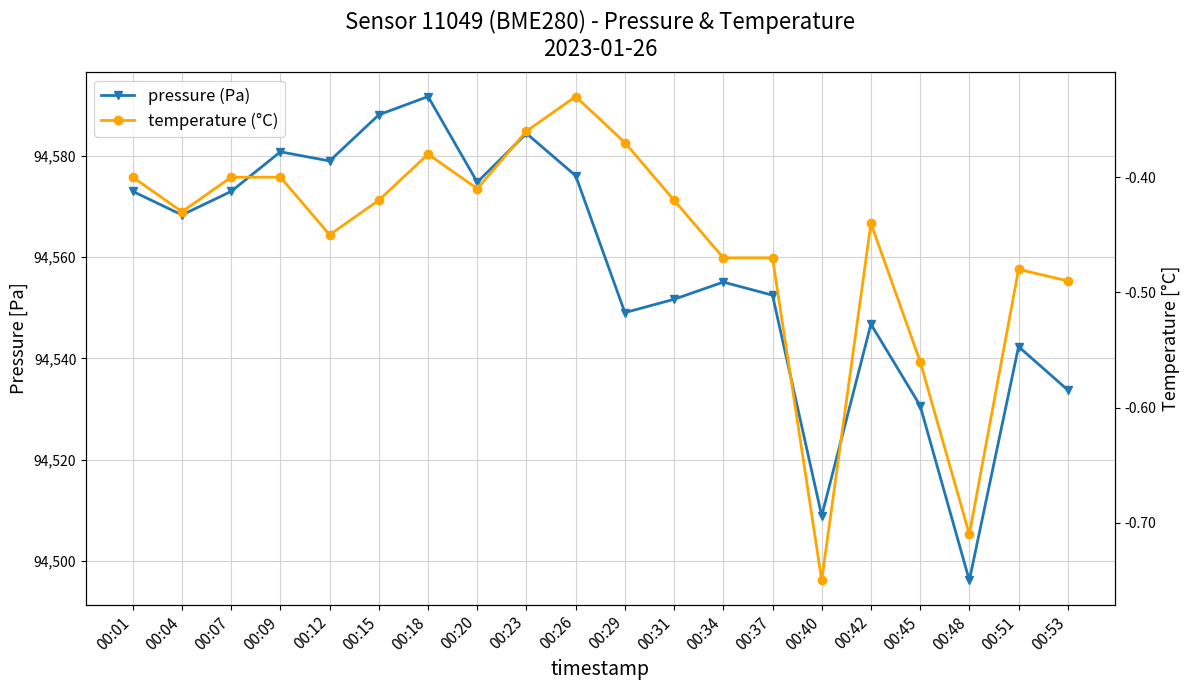

At how many categories does at least one series exceed 39038?

20